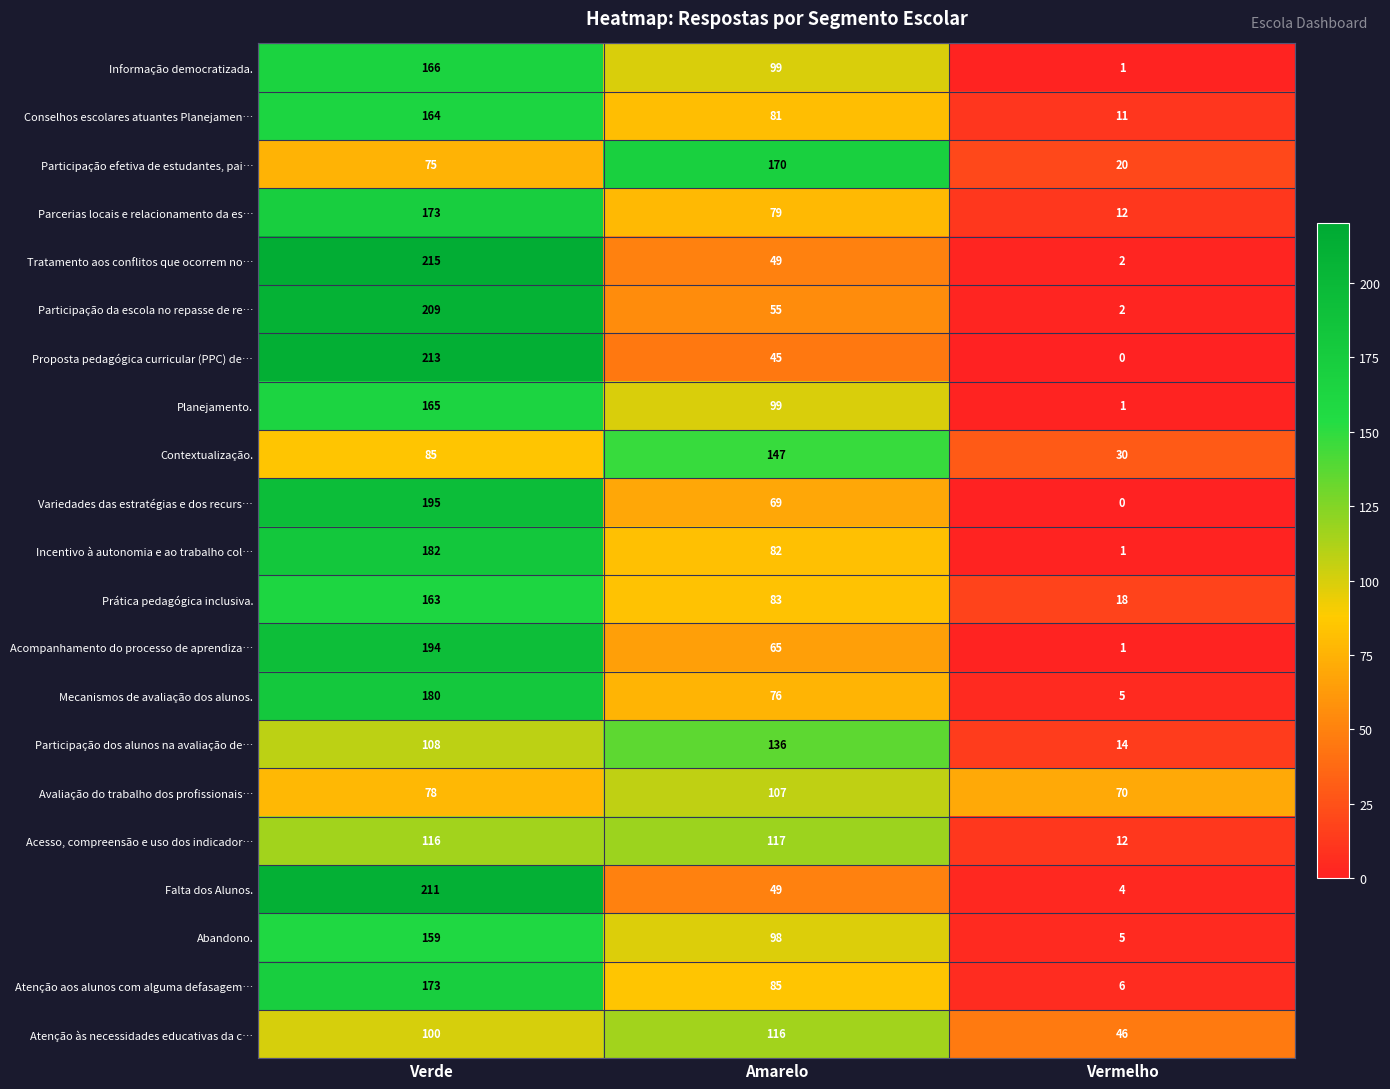

The value of Abandono. at Vermelho is 5. True or false?

True